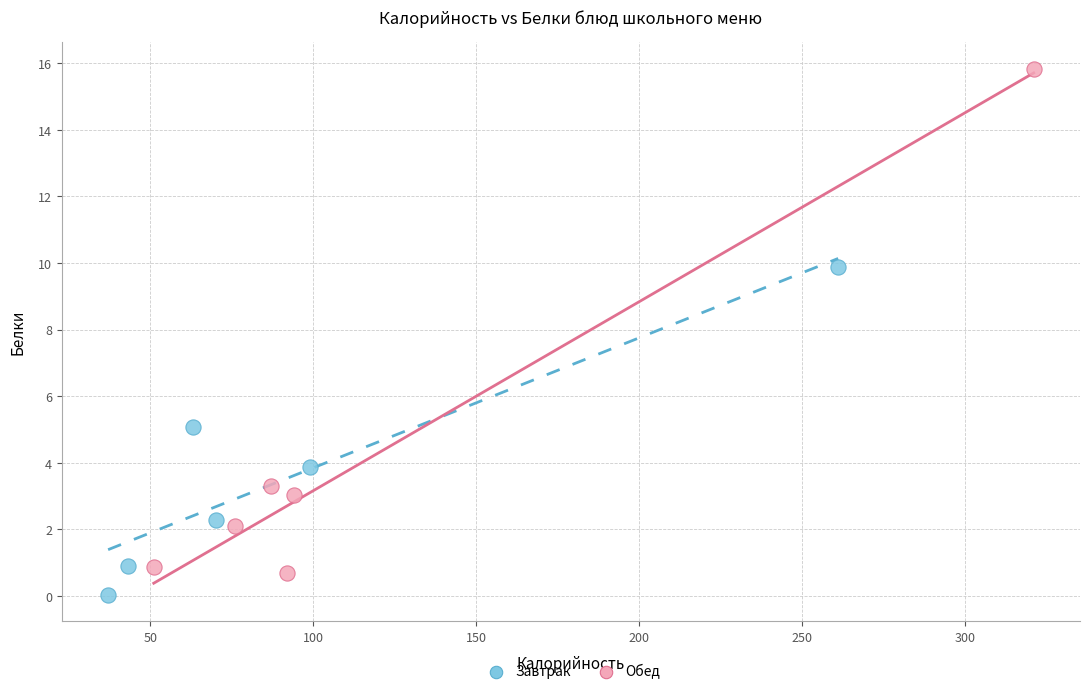

Which series contains the highest Y value?

Обед